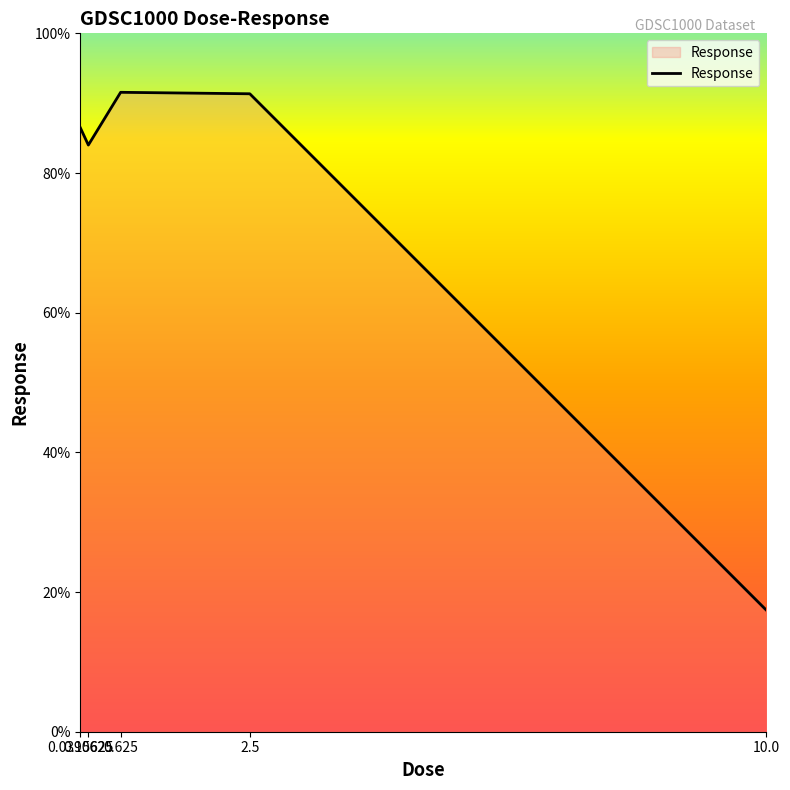

What is the smallest value displayed?

17.4